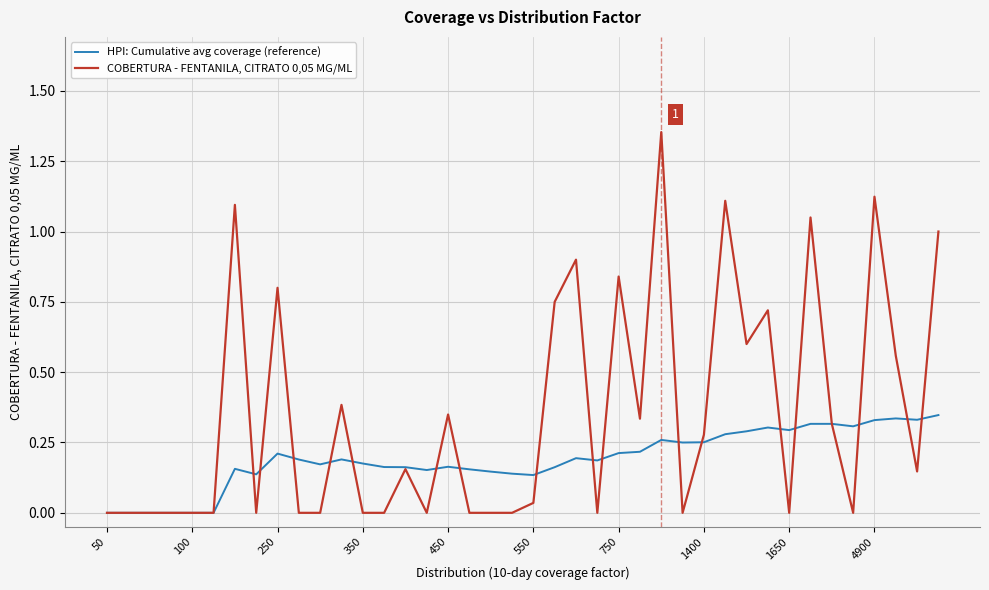

The value of HPI: Cumulative avg coverage (reference) at 750 is 0.1. True or false?

False